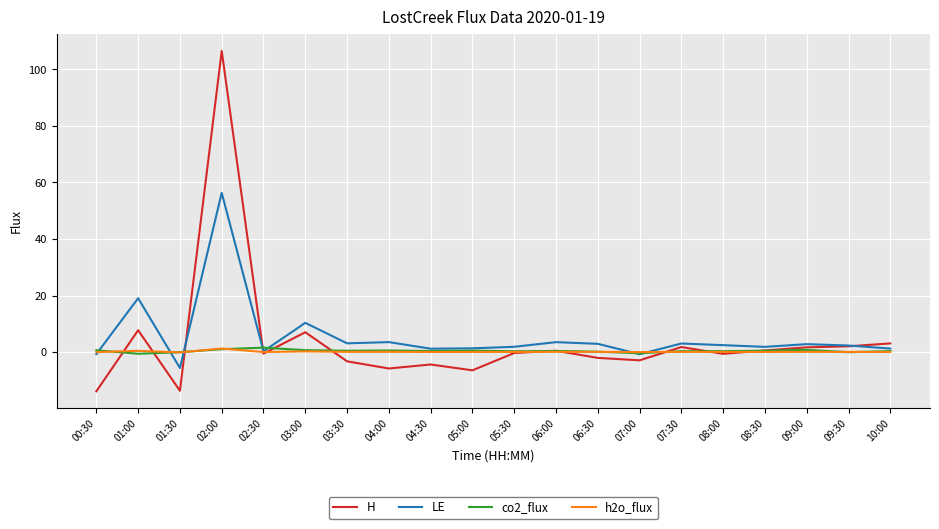

The value of co2_flux at 05:30 is 0.3. True or false?

True